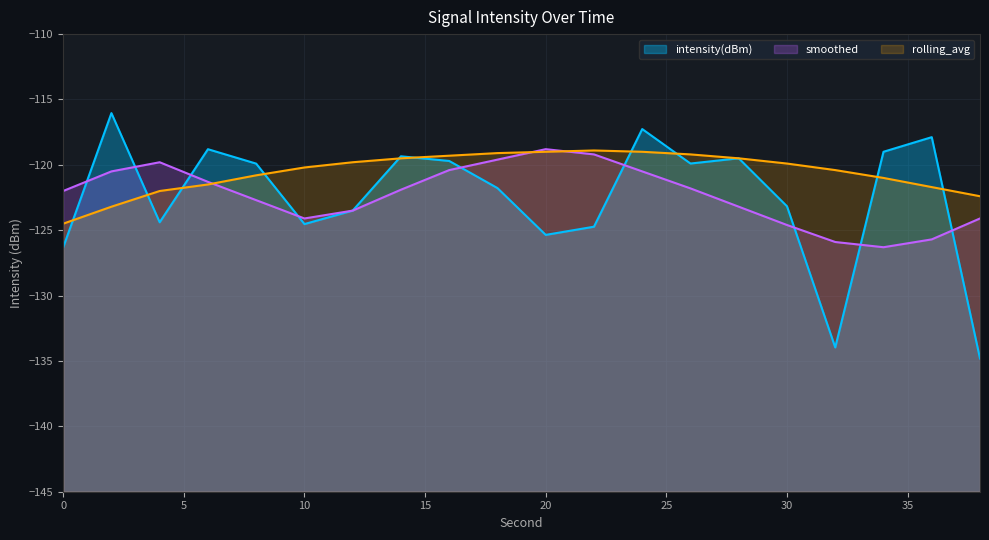

What is the sum of all smoothed values?

-2445.9